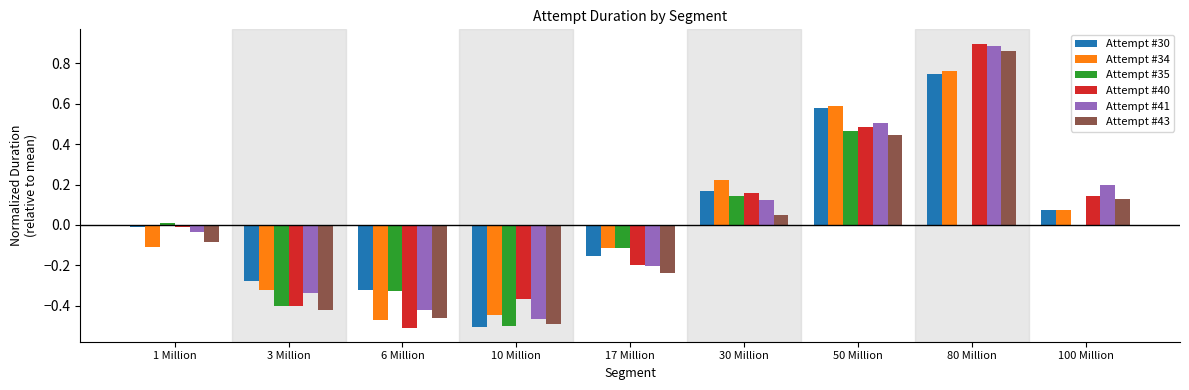

At which category is the sum across all series the highest?

80 Million